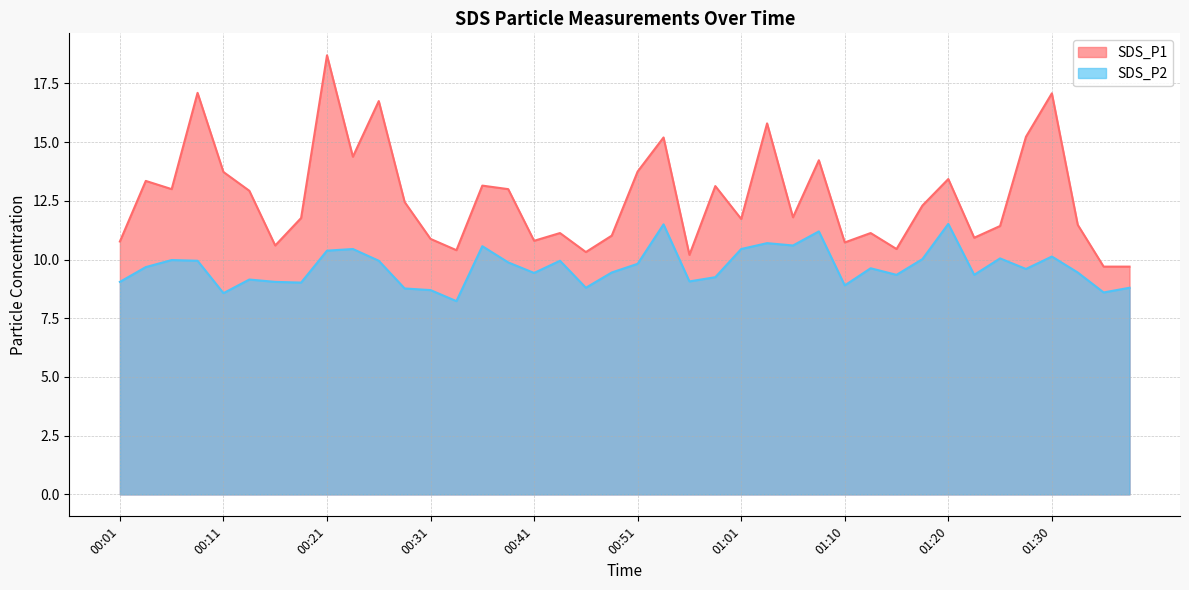

Where does the SDS_P2 series first go above 9?

00:01